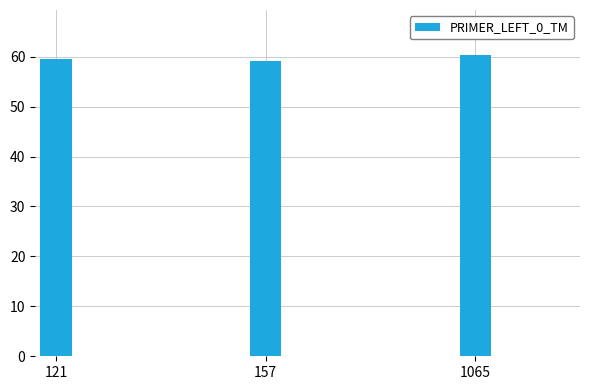

At which category does the chart reach its peak across all series?

1065